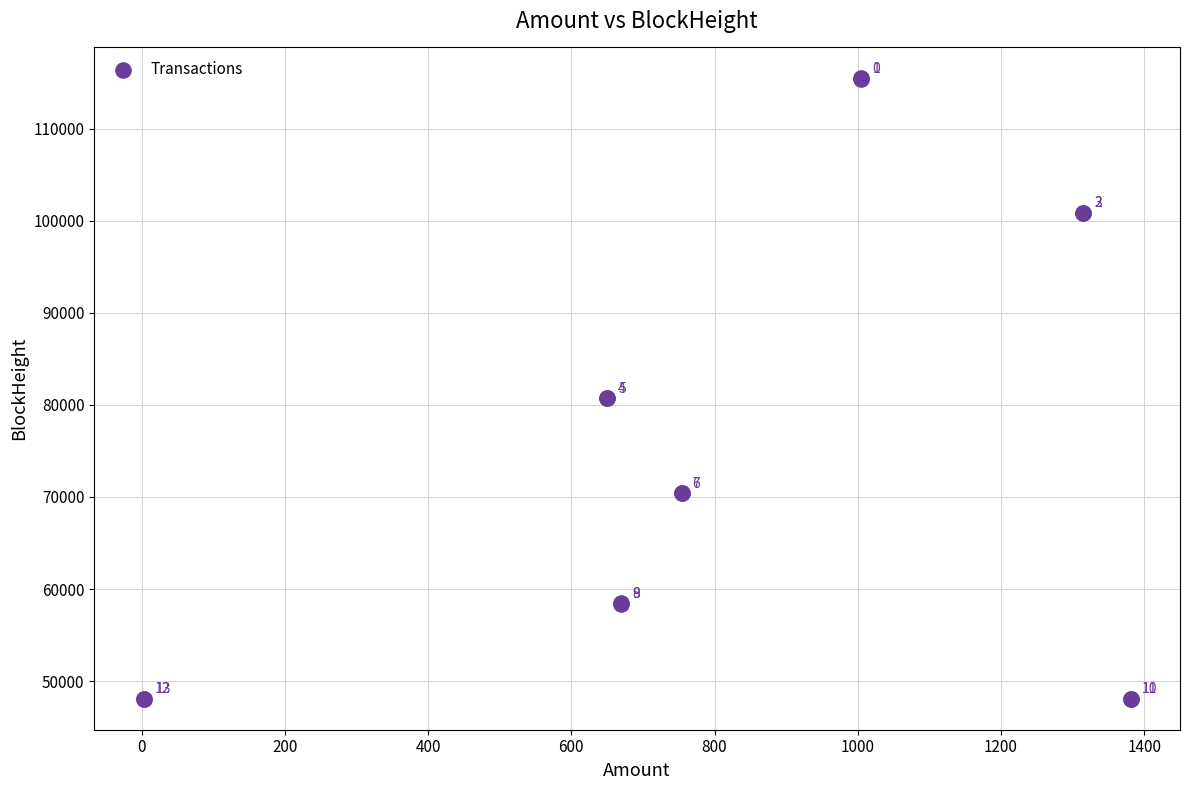

What Y value in the scatter plot is closest to 81781?

80717